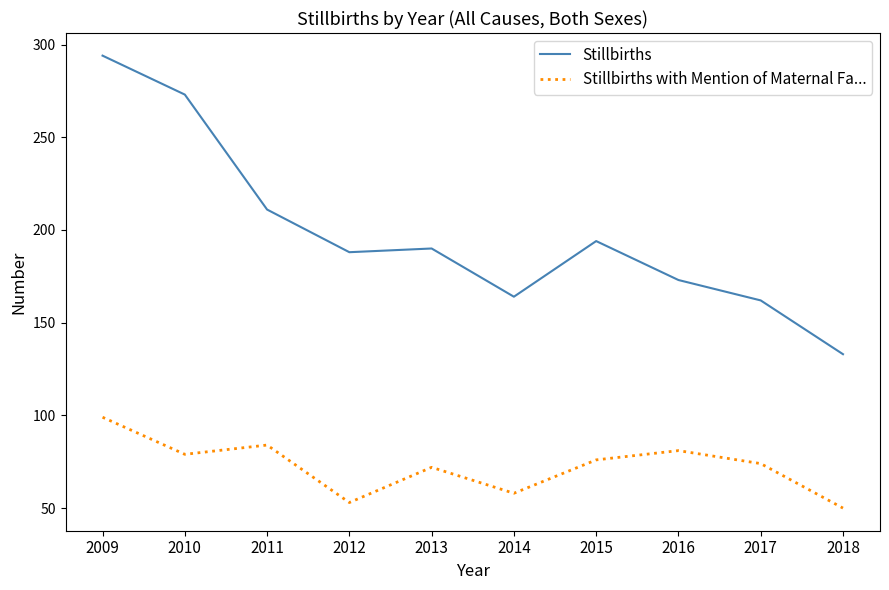

What is the difference between the maximum and minimum values in the Stillbirths with Mention of Maternal Fa... series?

49